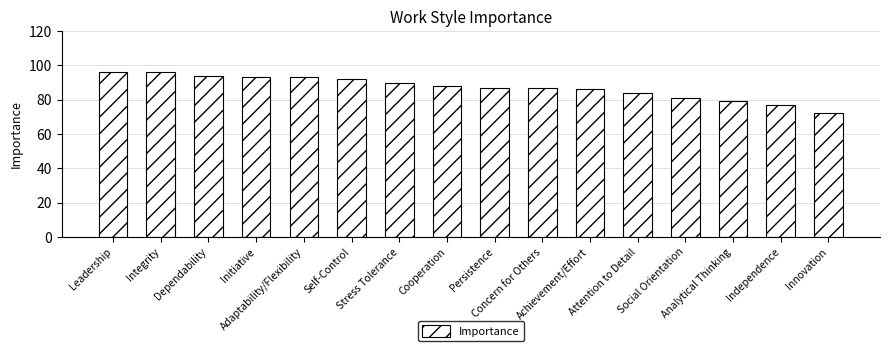

Where does the data first go above 88?

Leadership